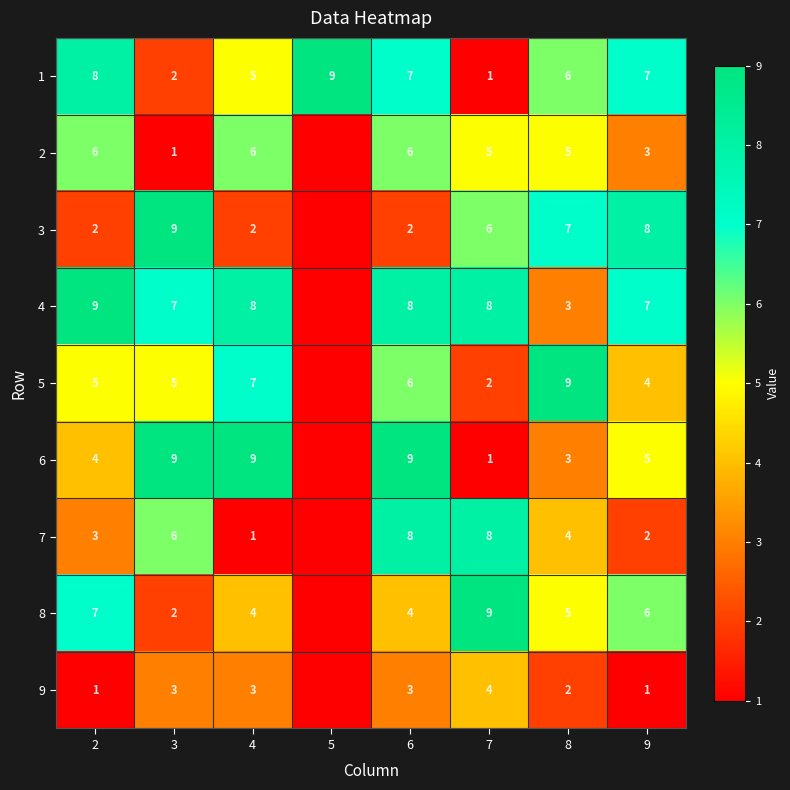

True or false: 6 has a value of 2 at 4.

False